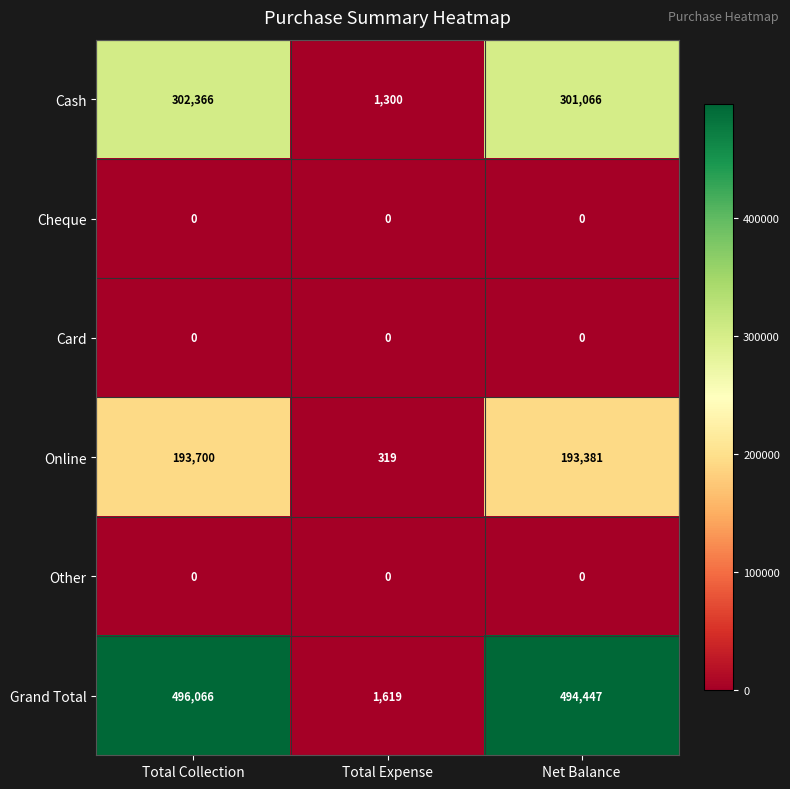

Reading left to right, list all the values displayed in this chart.

Cash: 302366	1300	301066
Cheque: 0	0	0
Card: 0	0	0
Online: 193700	319	193381
Other: 0	0	0
Grand Total: 496066	1619	494447